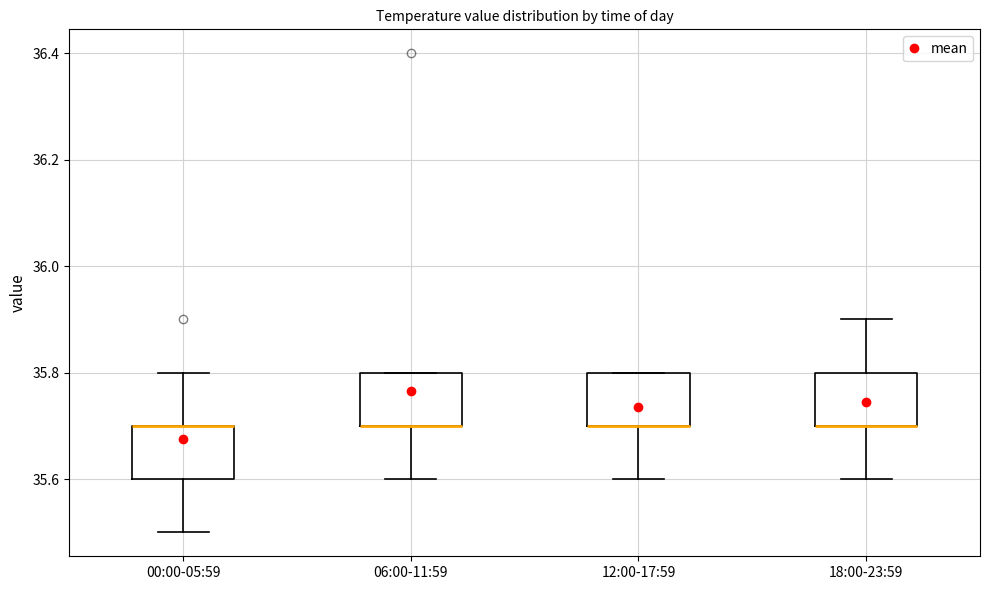

Reading left to right, read every box against the y-axis: the position of its median line, the range the box covers, and the ends of its whiskers. The values are not printed on the chart, so give them approximately, as read against the axis.

00:00-05:59: median 35.7 (drawn on the box's upper edge), box 35.6 to 35.7, whiskers 35.5 to 35.8
06:00-11:59: median 35.7 (drawn on the box's lower edge), box 35.7 to 35.8, whiskers 35.6 to 35.8
12:00-17:59: median 35.7 (drawn on the box's lower edge), box 35.7 to 35.8, whiskers 35.6 to 35.8
18:00-23:59: median 35.7 (drawn on the box's lower edge), box 35.7 to 35.8, whiskers 35.6 to 35.9